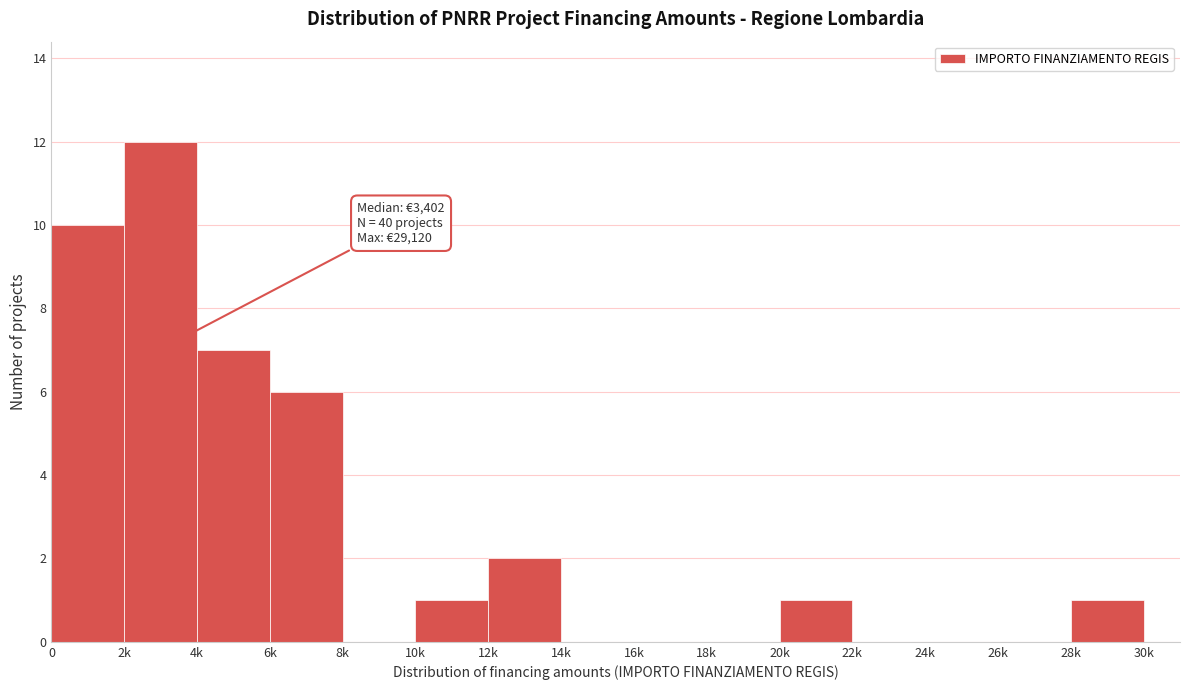

Reading left to right, what are all the values shown in this chart?

0=10	2k=12	4k=7	6k=6	8k=0	10k=1	12k=2	14k=0	16k=0	18k=0	20k=1	22k=0	24k=0	26k=0	28k=1